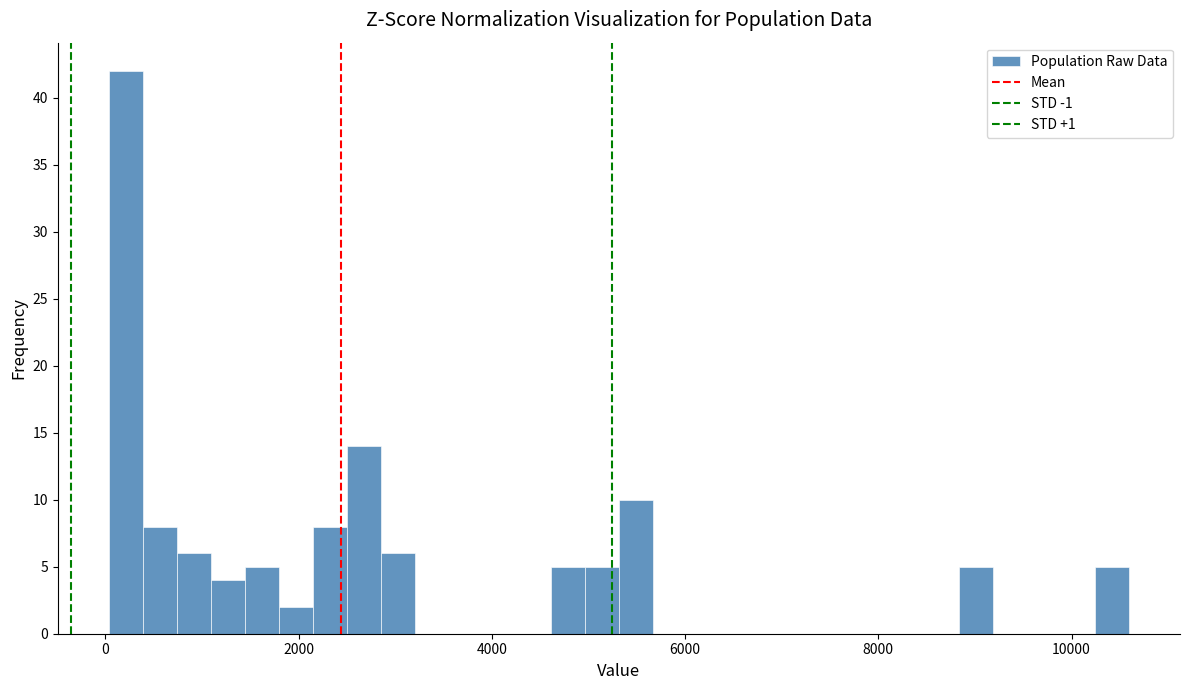

Around what value on the x-axis is the tallest bar? Give the approximate position of its centre, as read against the axis.

200